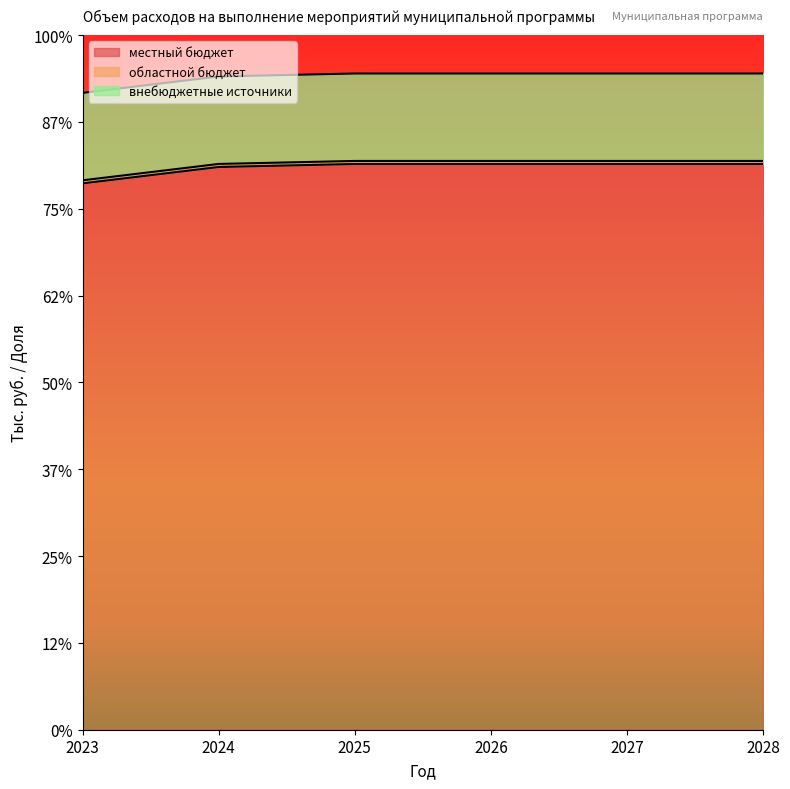

True or false: областной бюджет and местный бюджет intersect in this chart.

False